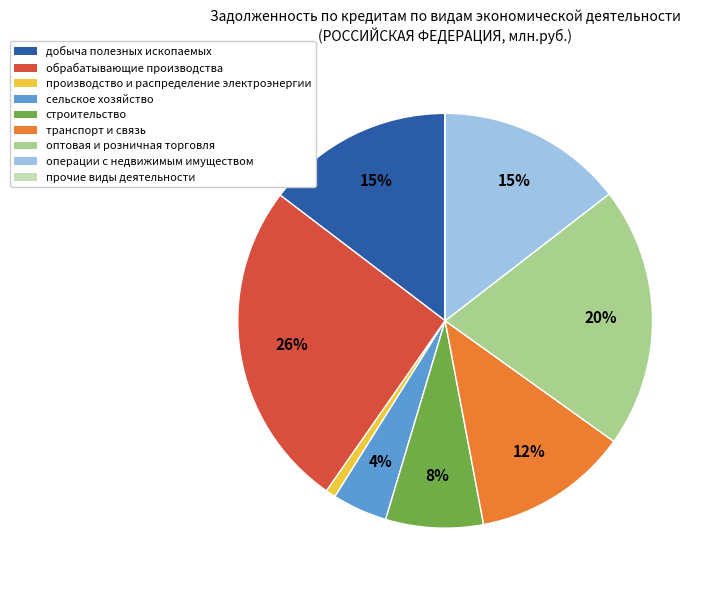

Which category has the biggest portion of the pie?

обрабатывающие производства